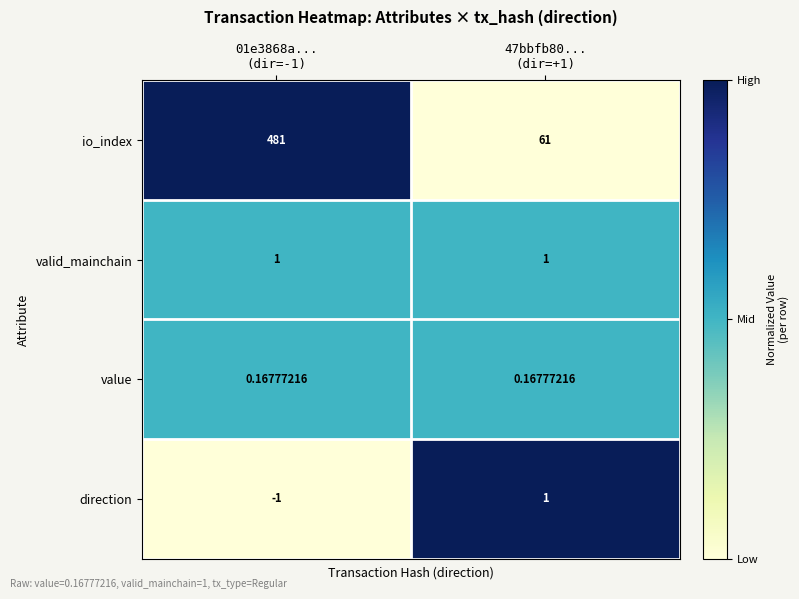

Which series has the largest total across all categories?

io_index